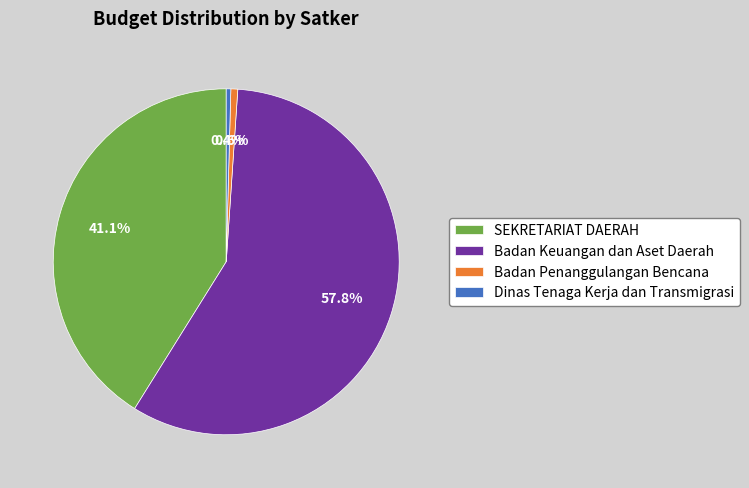

What percentage is NOT represented by Badan Penanggulangan Bencana?

99.4%